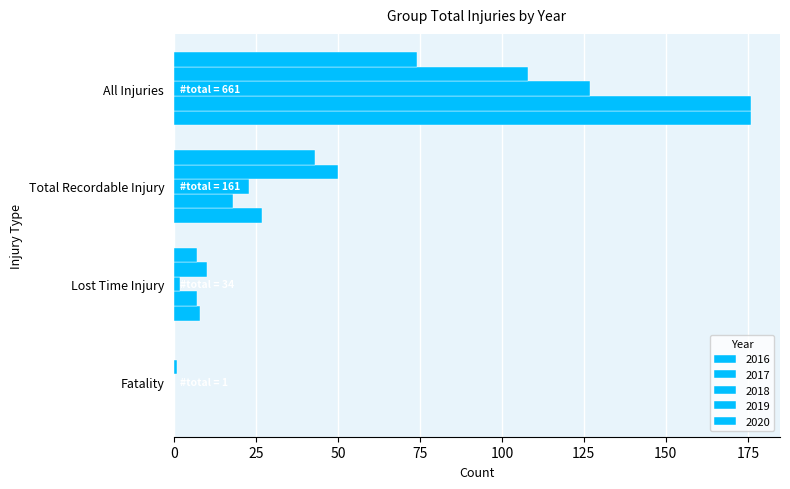

How many series are shown in this chart?

5